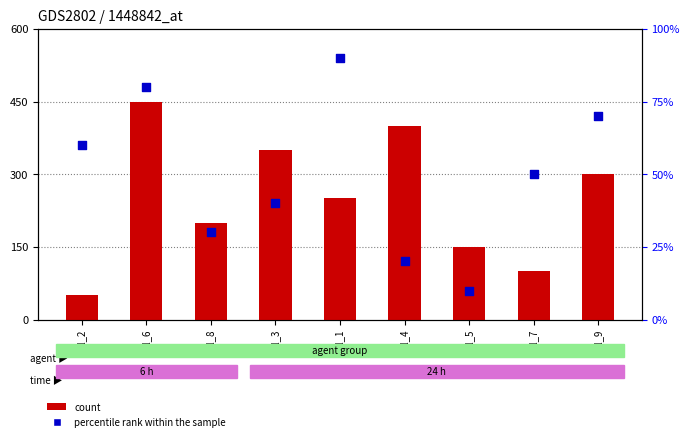

Which series has the largest total across all categories?

count